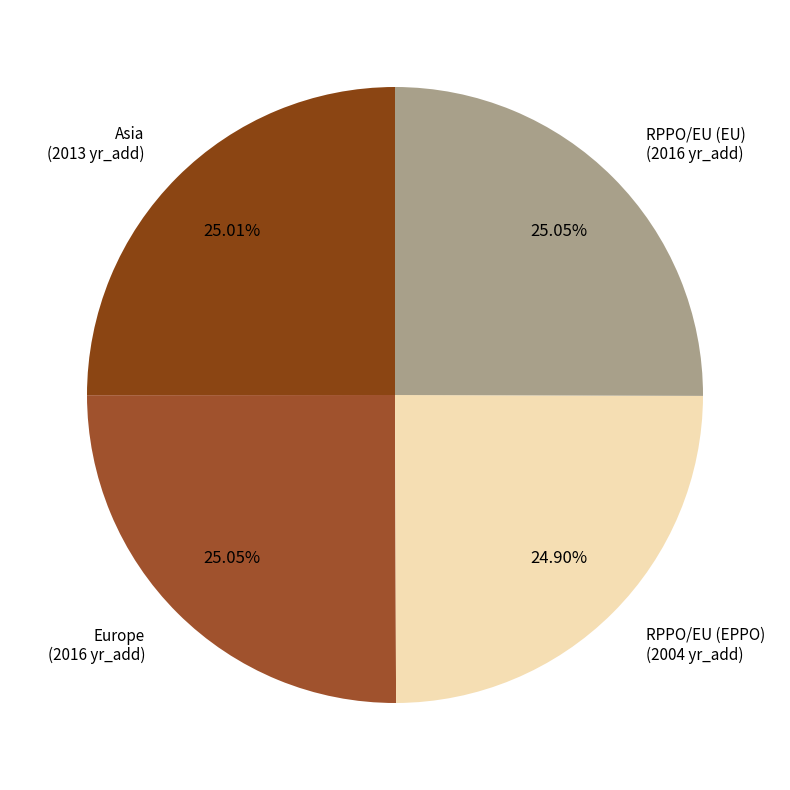

How many segments does this pie chart have?

4